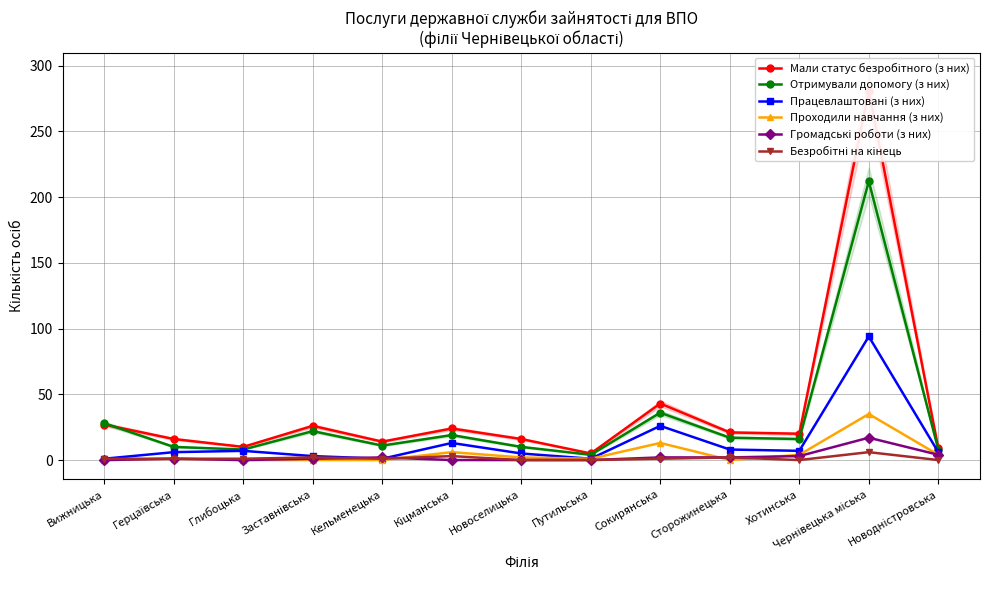

Which category has the lowest value in the Проходили навчання (з них) series?

Вижницька